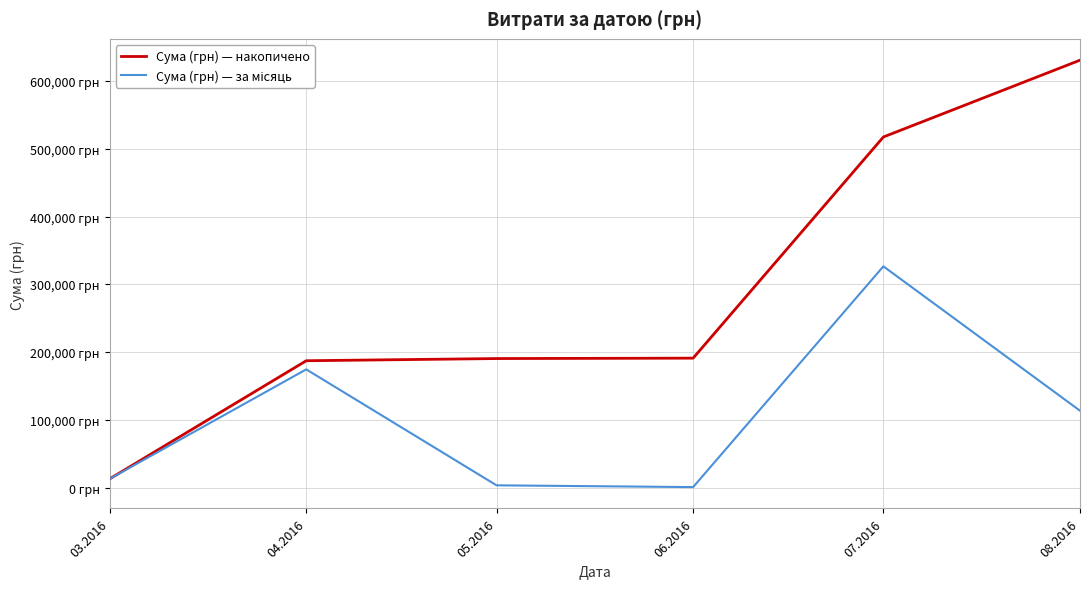

True or false: Сума (грн) — за місяць and Сума (грн) — накопичено cross at least once.

False